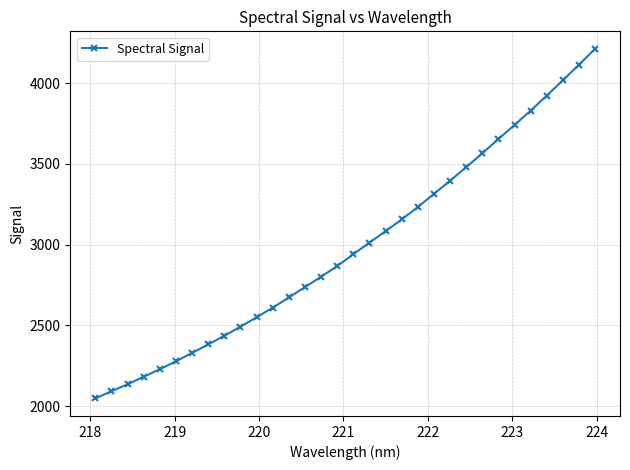

What is the value of the 12th point from the left?

2609.8